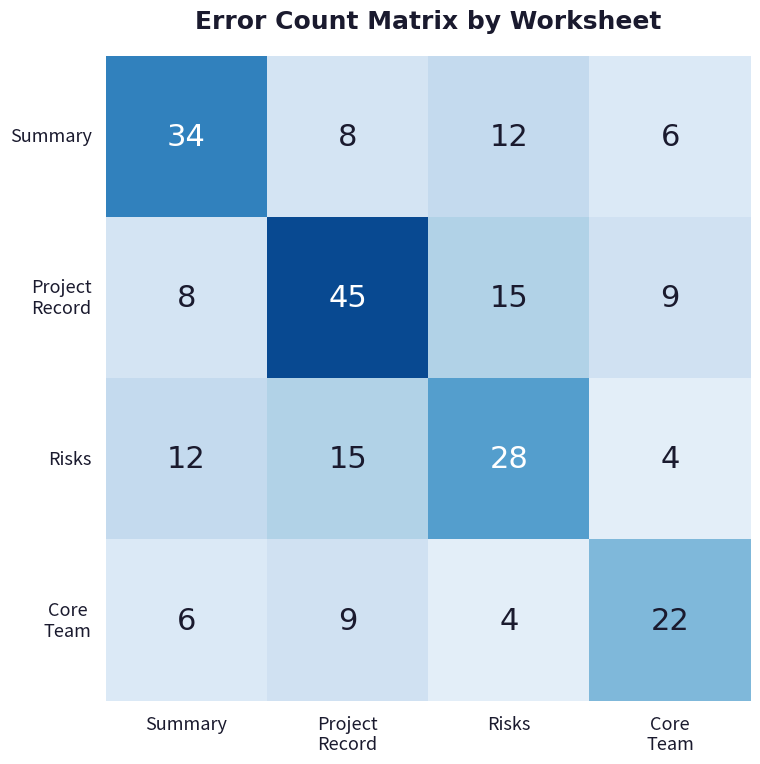

What is the lowest value of the Risks series?

4